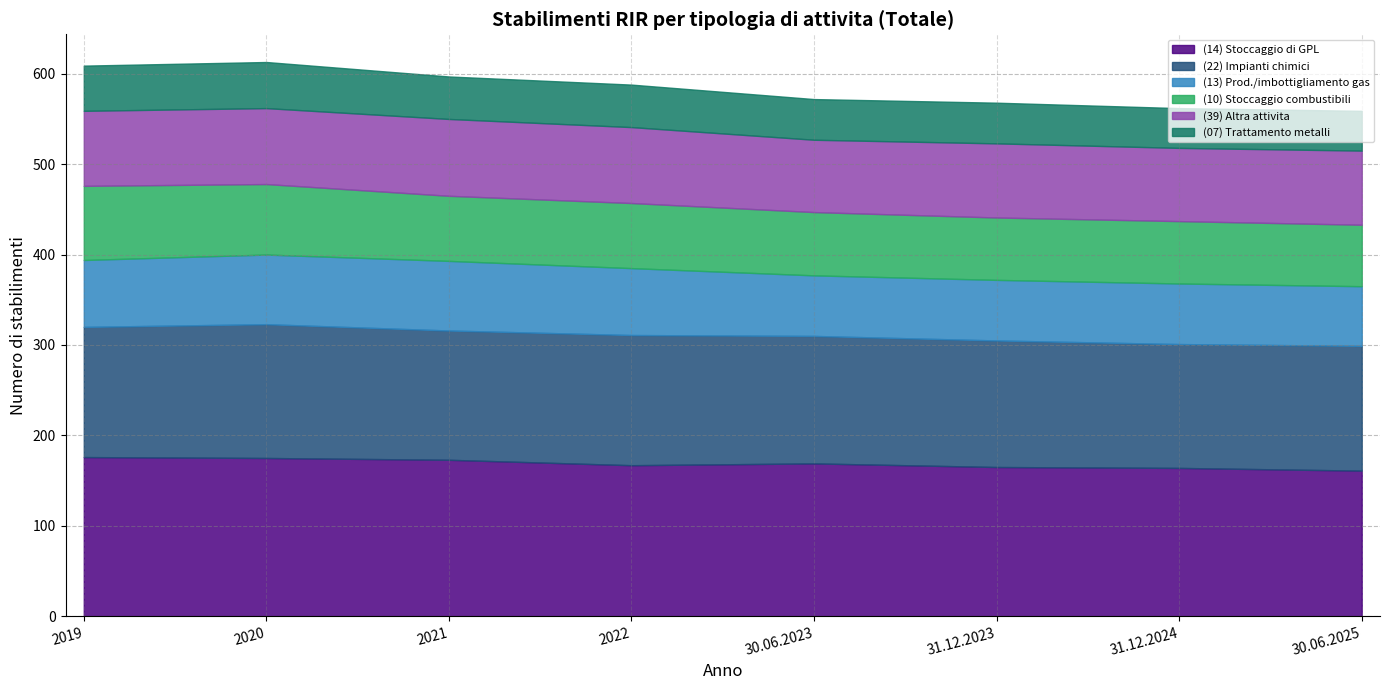

True or false: (07) Trattamento metalli has more than 0 points higher than both neighbors.

True